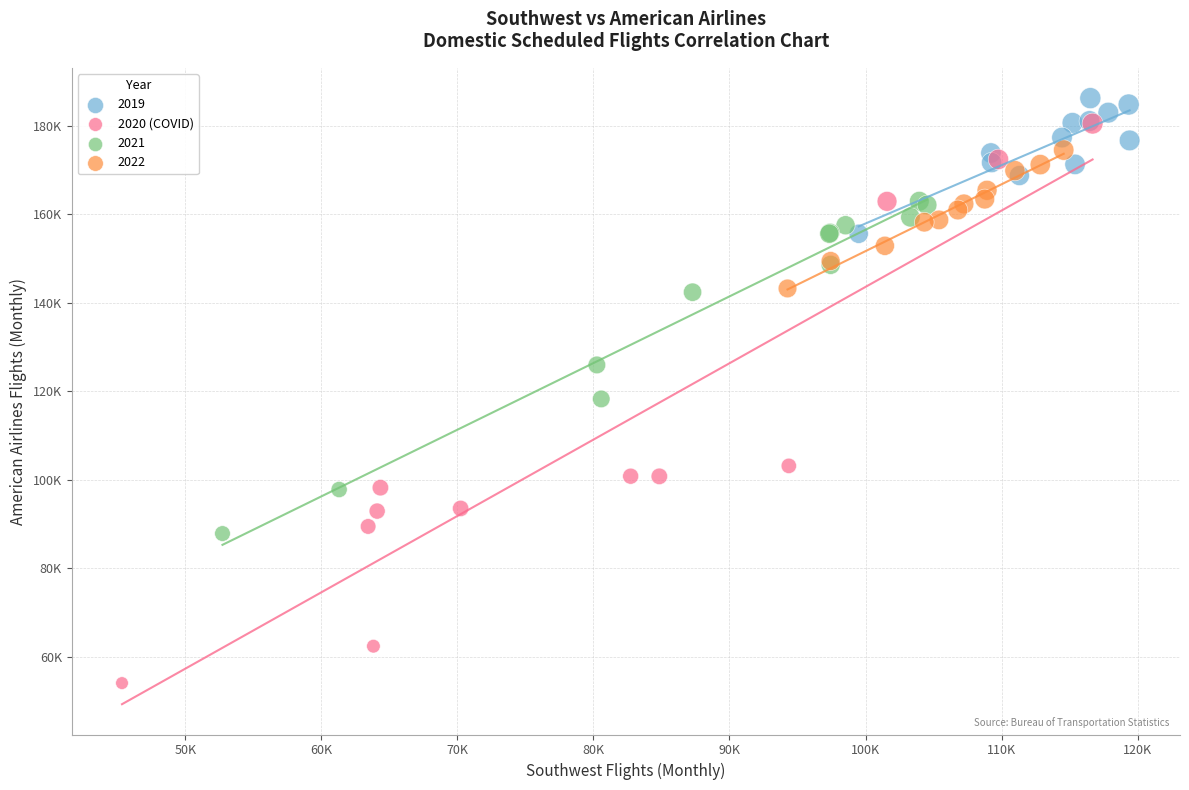

What are all the series names shown in the legend?

2019, 2020 (COVID), 2021, 2022